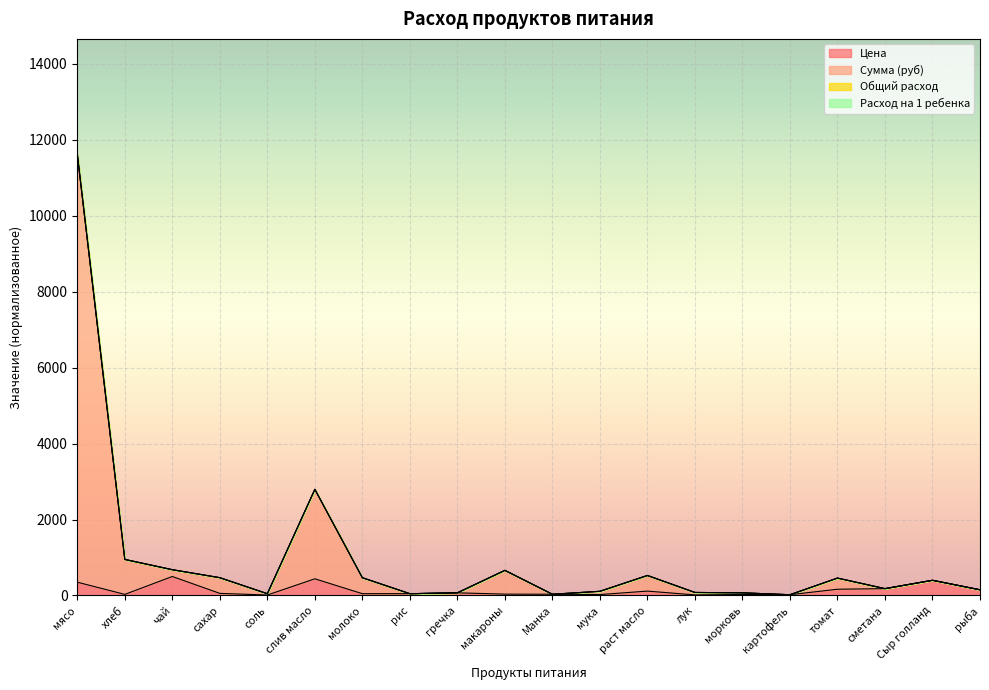

True or false: Цена and Сумма (руб) intersect in this chart.

False